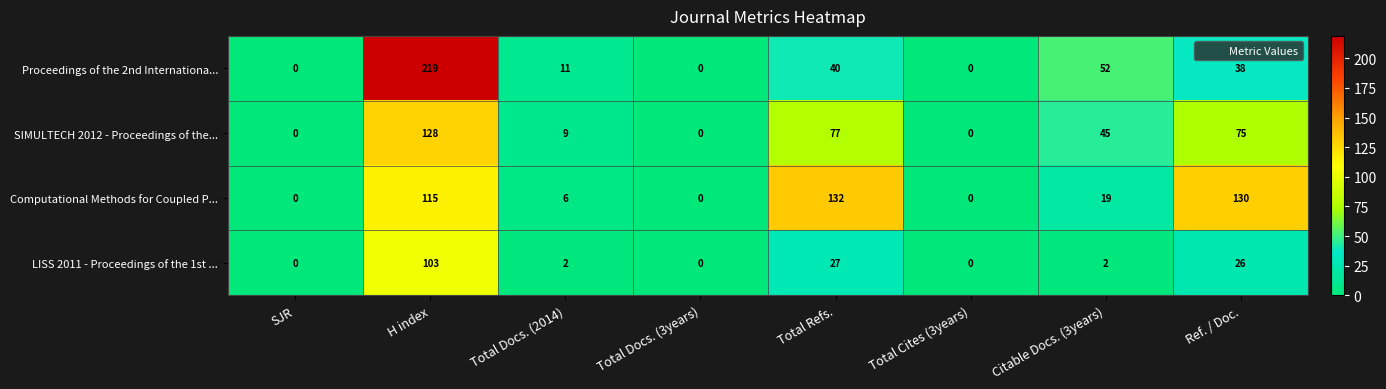

How many series are shown in this chart?

4